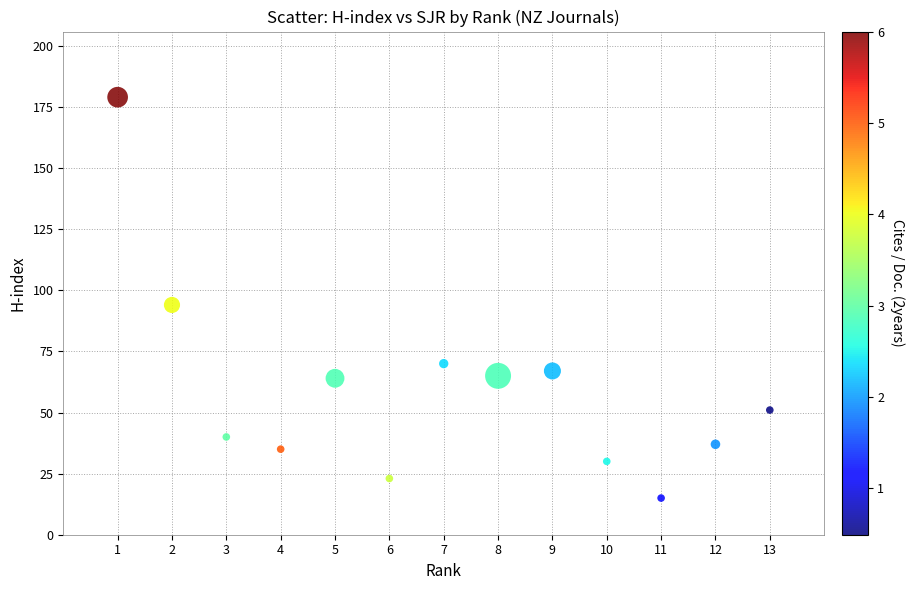

What Y value in the scatter plot is closest to 97?

94